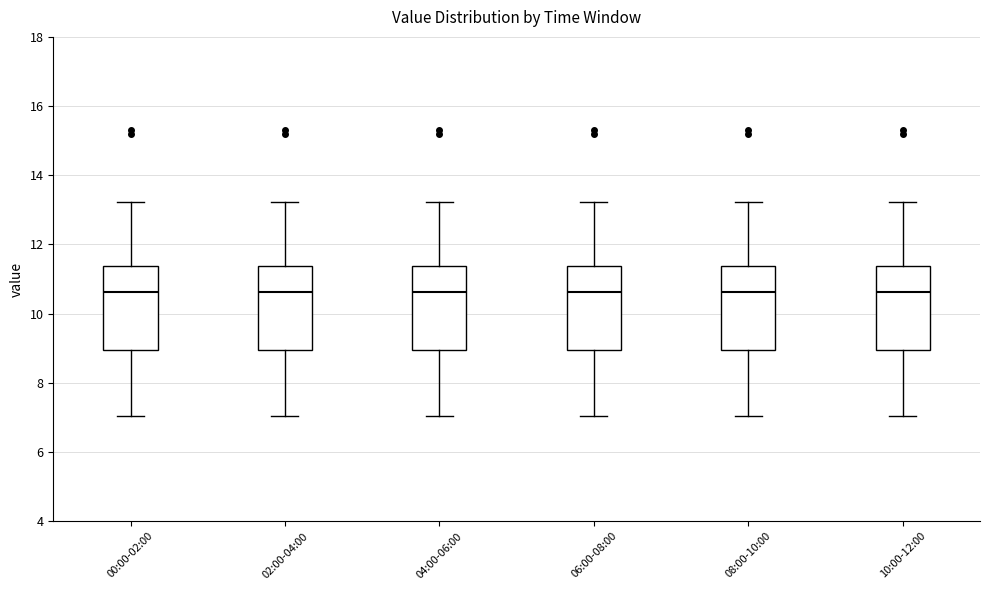

Reading left to right, transcribe this box plot: for each box, give where its median line is, the range the box spans, and where its two whiskers end, as read against the y-axis. The values are not printed on the chart, so give them approximately, as read against the axis.

00:00-02:00: median 10.6, box 9.0 to 11.4, whiskers 7.0 to 13.2
02:00-04:00: median 10.6, box 9.0 to 11.4, whiskers 7.0 to 13.2
04:00-06:00: median 10.6, box 9.0 to 11.4, whiskers 7.0 to 13.2
06:00-08:00: median 10.6, box 9.0 to 11.4, whiskers 7.0 to 13.2
08:00-10:00: median 10.6, box 9.0 to 11.4, whiskers 7.0 to 13.2
10:00-12:00: median 10.6, box 9.0 to 11.4, whiskers 7.0 to 13.2